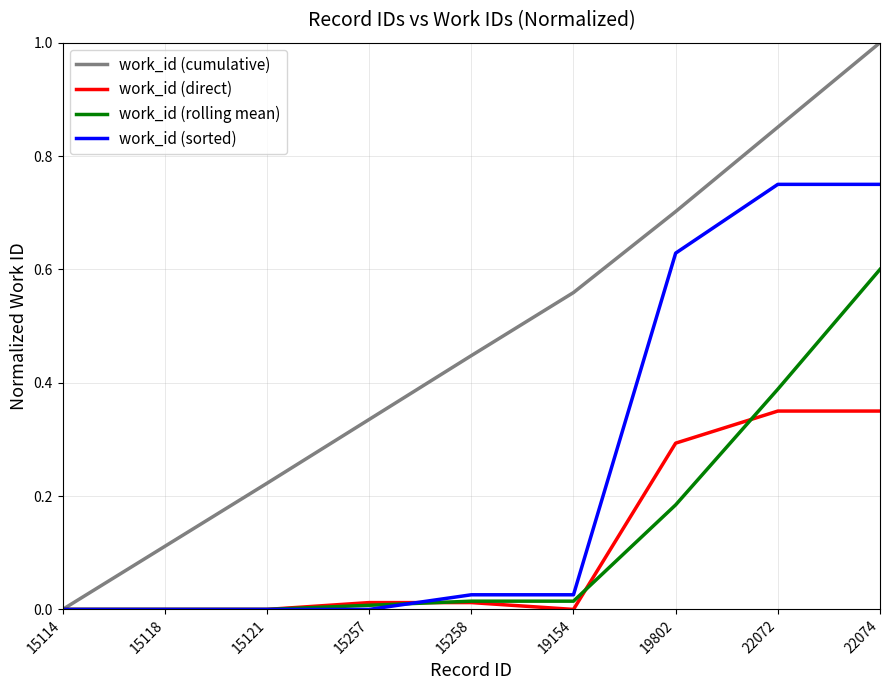

What is the approximate value of work_id (cumulative) at 22074?

1.0